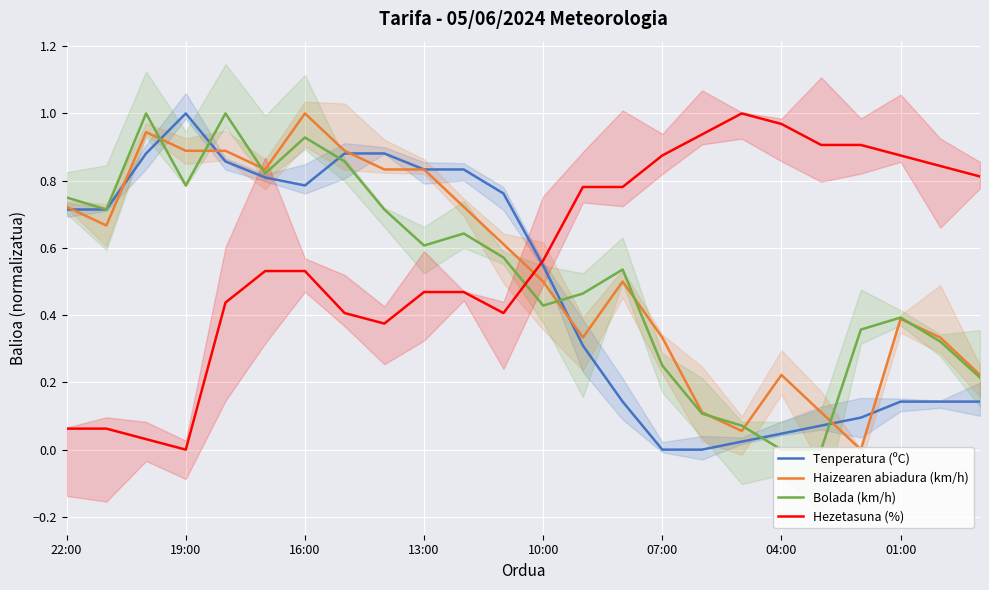

Is it true that Haizearen abiadura (km/h) equals 0.3 at 04:00?

False